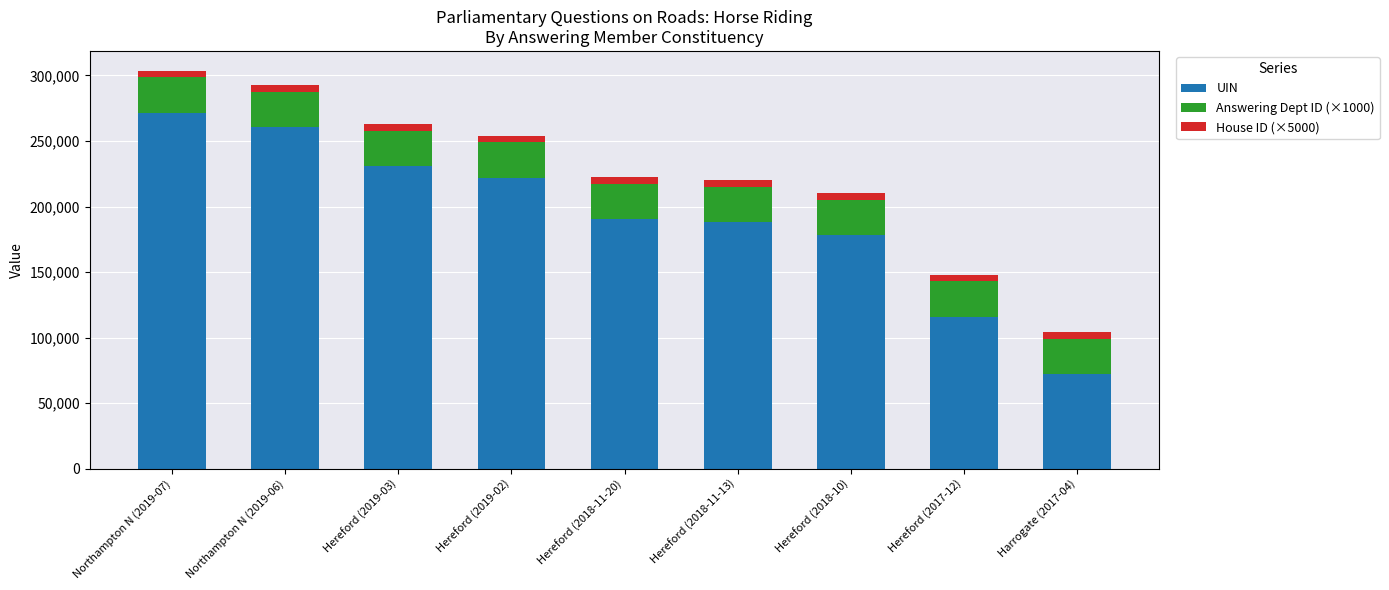

Where is UIN nearest to the value 171706?

Hereford (2018-10)